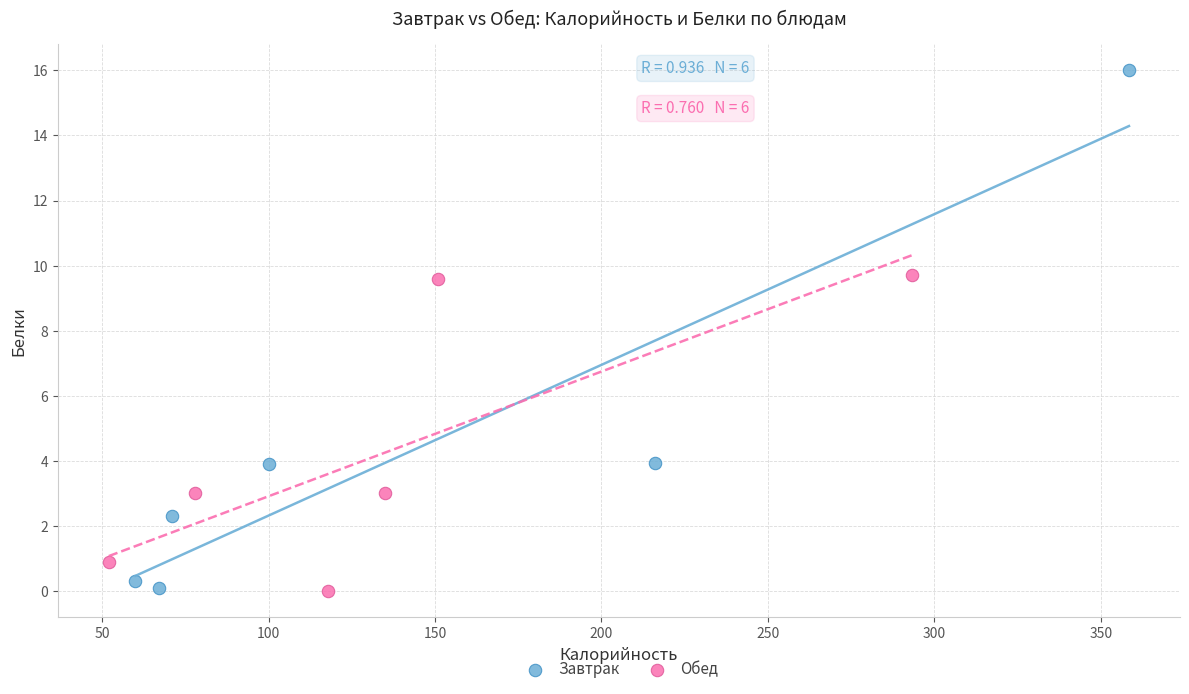

Which series contains the highest Y value?

Завтрак